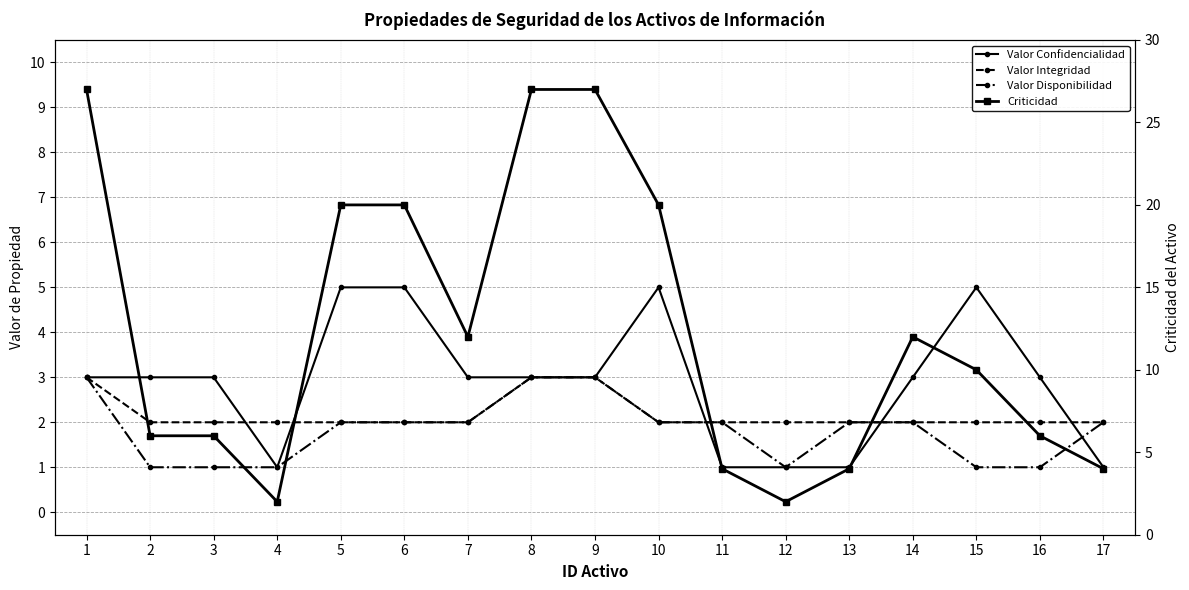

Is it true that Valor Disponibilidad equals 4 at 8?

False